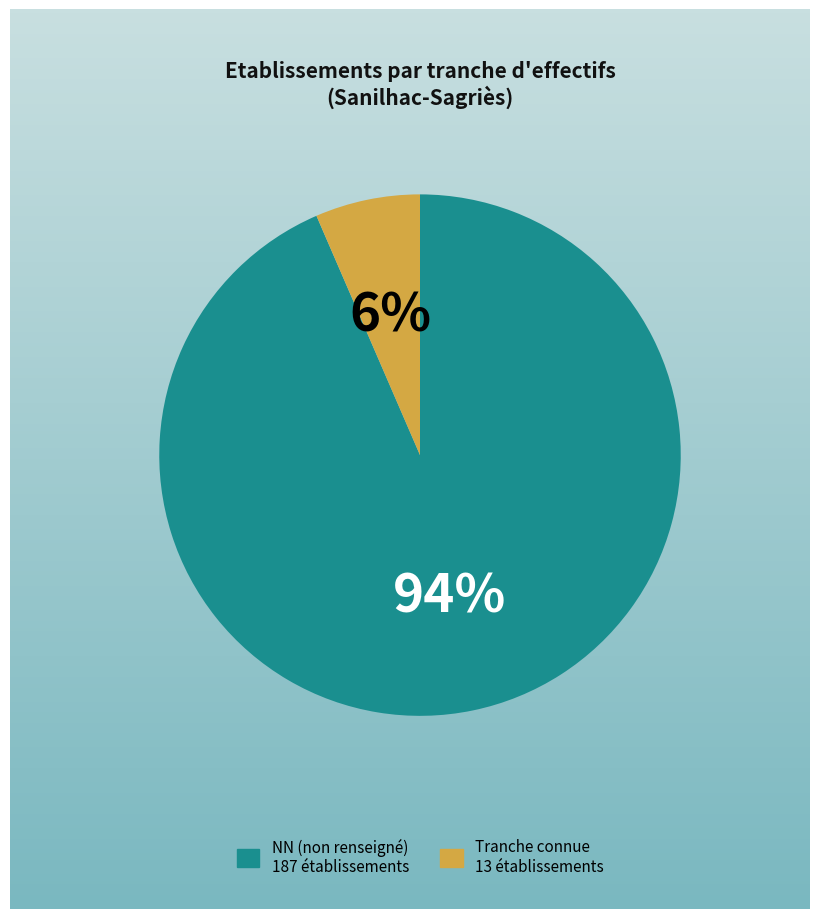

To the nearest percent, what is the average slice percentage?

50%